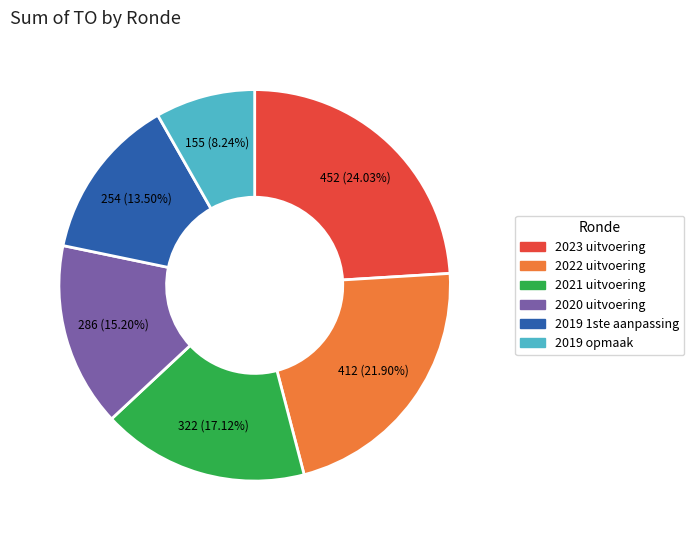

To the nearest percent, what percentage of the pie is 2020 uitvoering?

15%